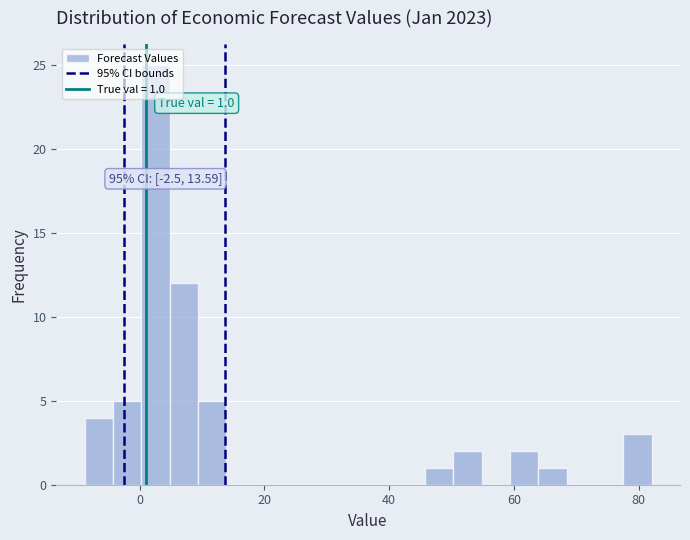

Read against the x-axis, roughly where is the centre of the tallest bar?

2